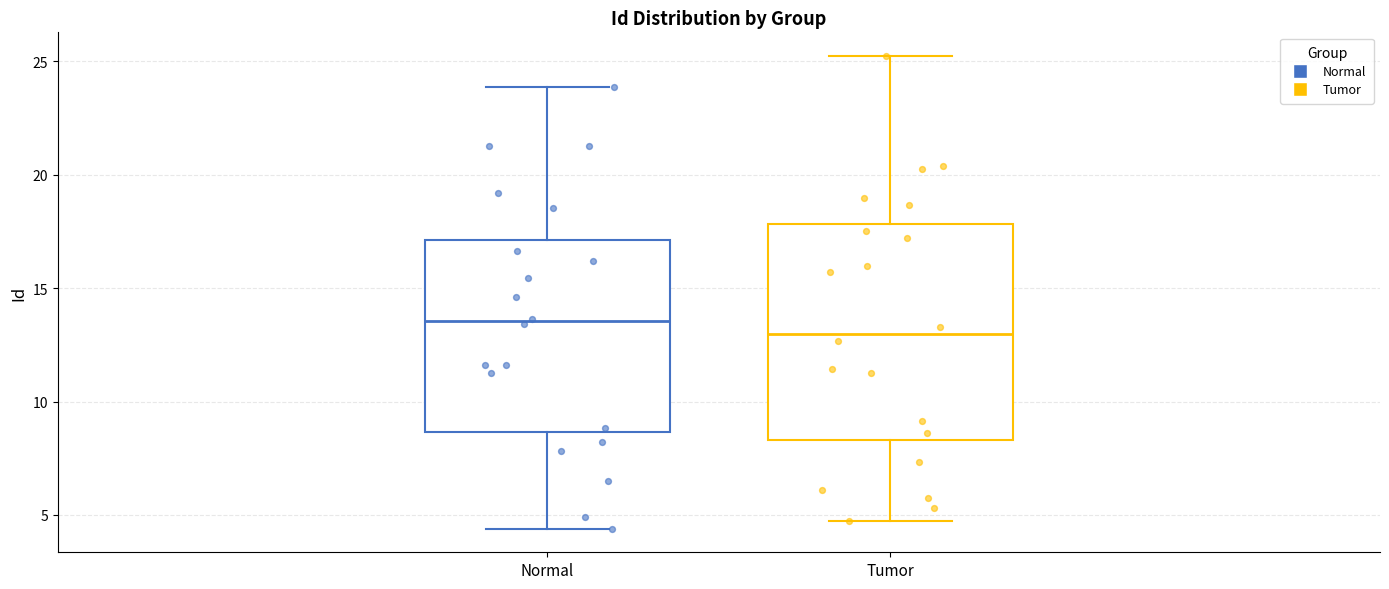

Which box's median line is the highest?

Normal